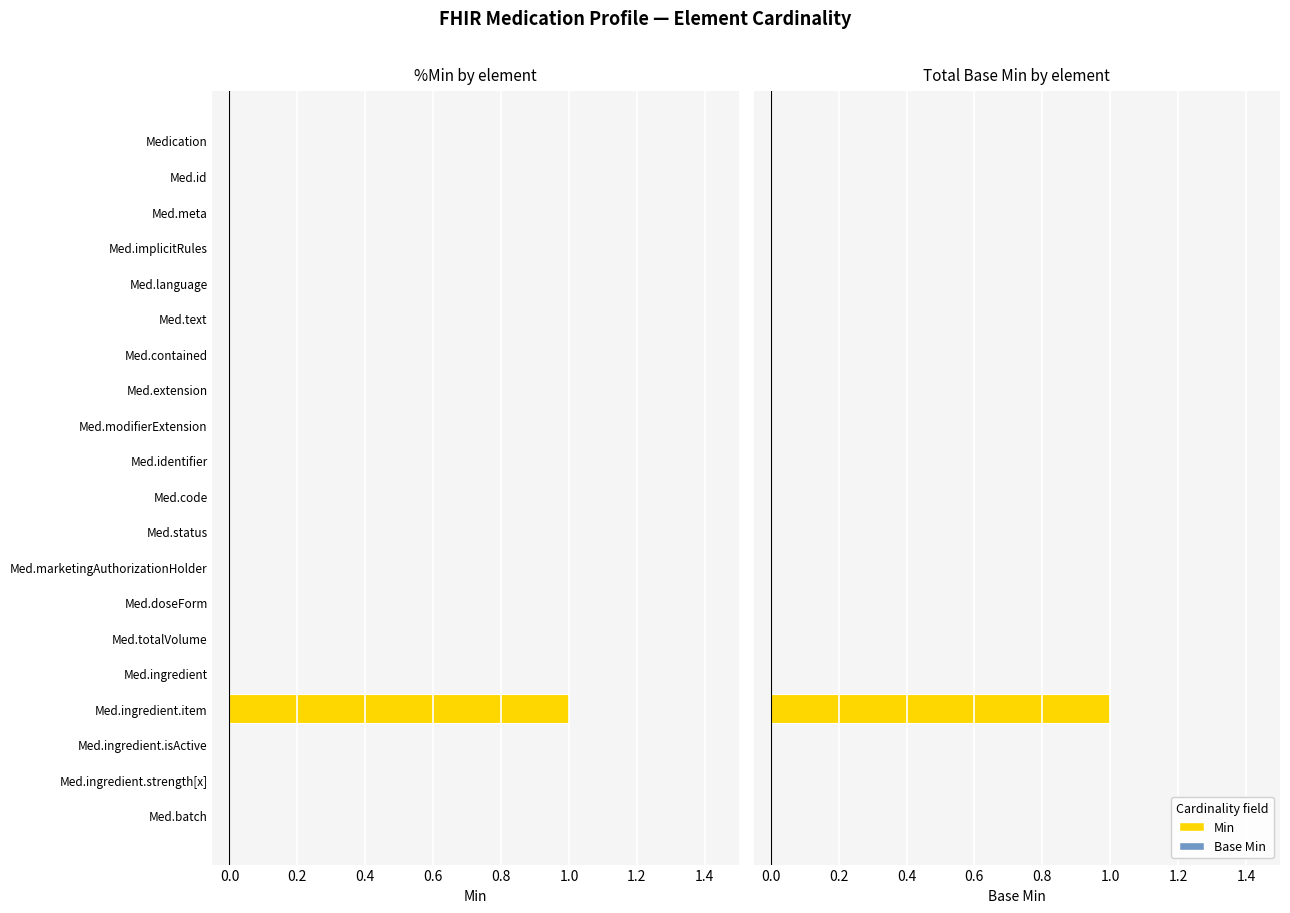

Which series has the largest range (max minus min)?

Min